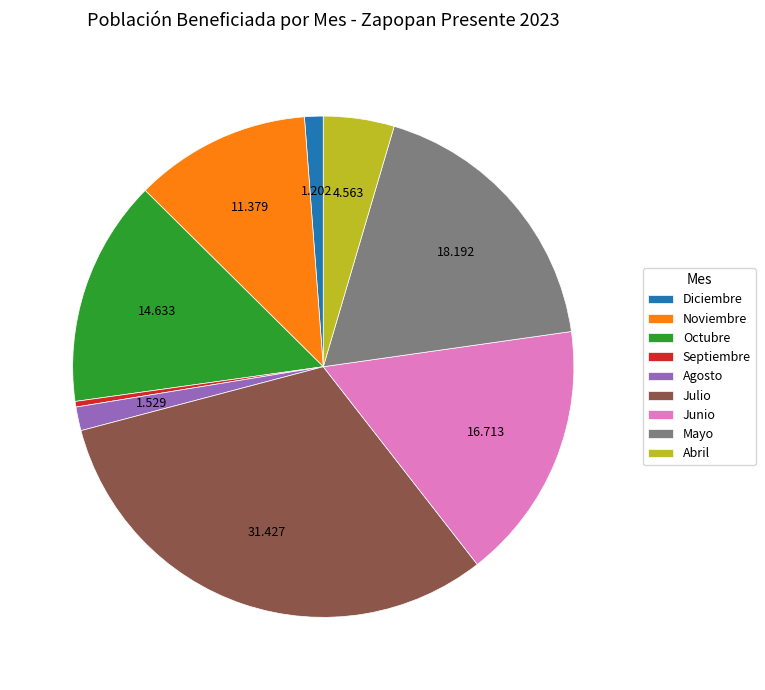

Which has a higher value, Abril or Septiembre?

Abril